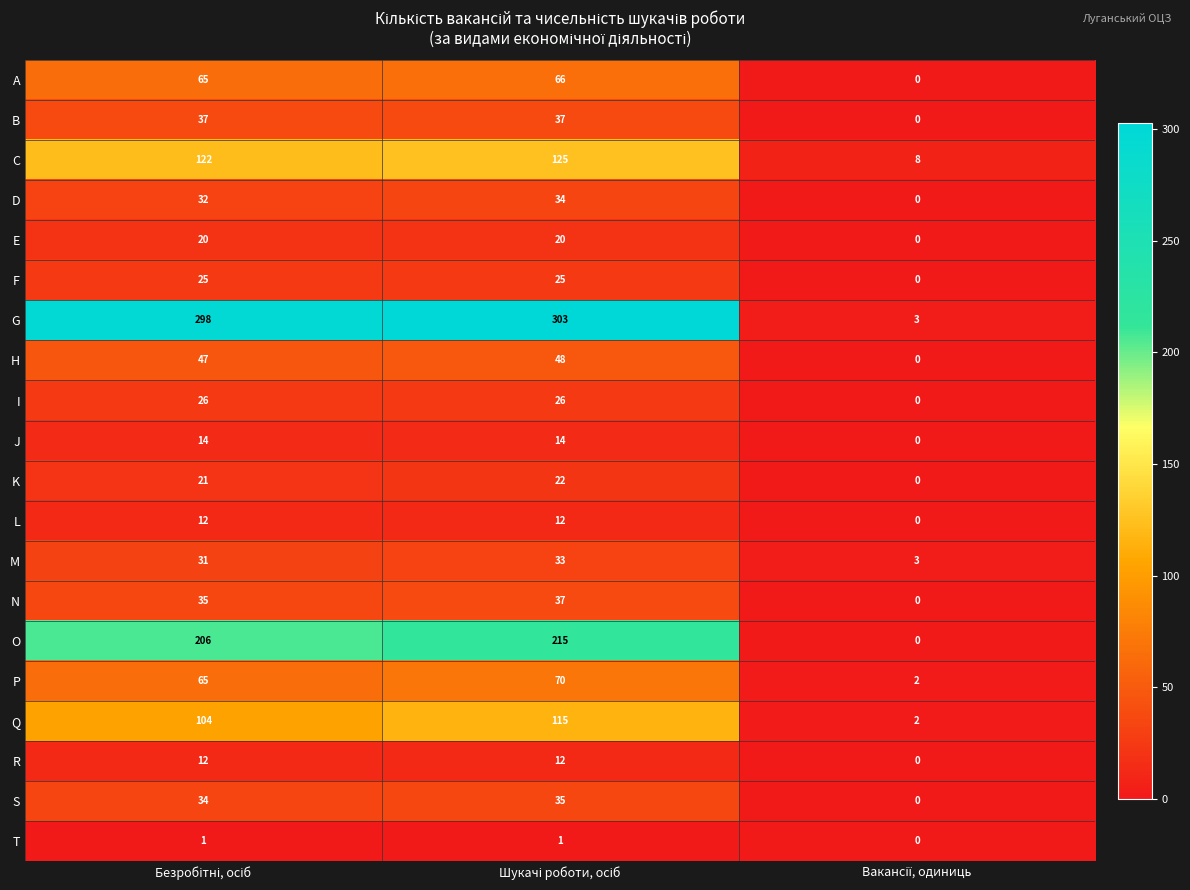

What is the maximum value shown in the chart?

303